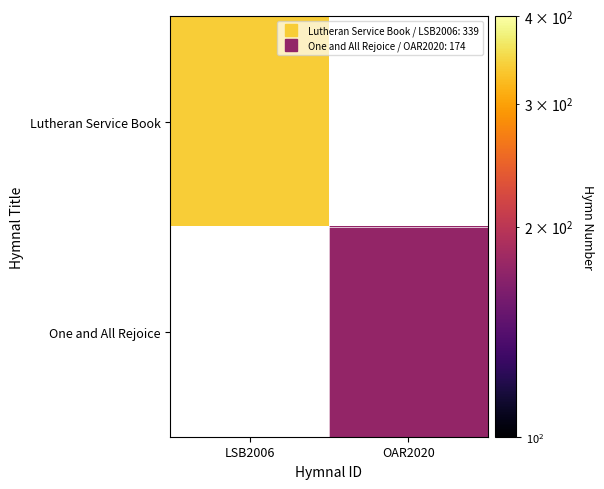

How many positive values does the Lutheran Service Book series have?

1